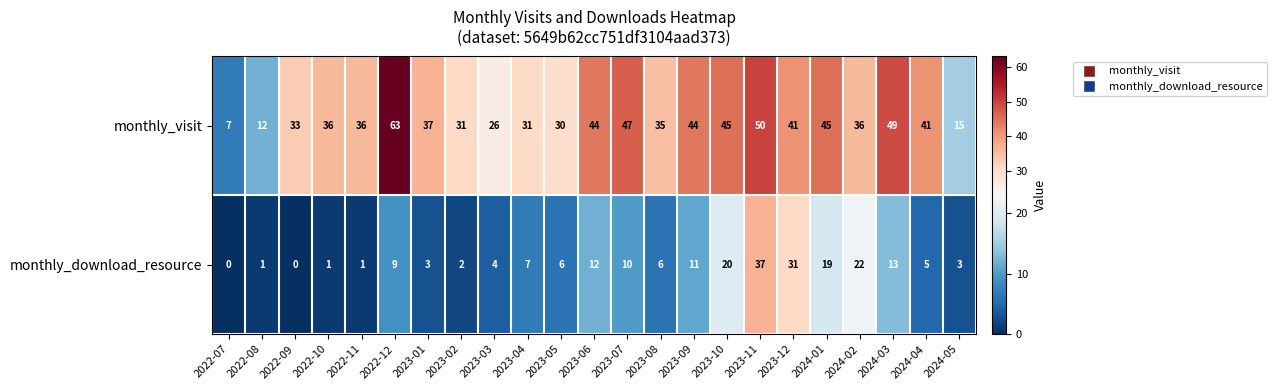

Which series has the largest total across all categories?

monthly_visit